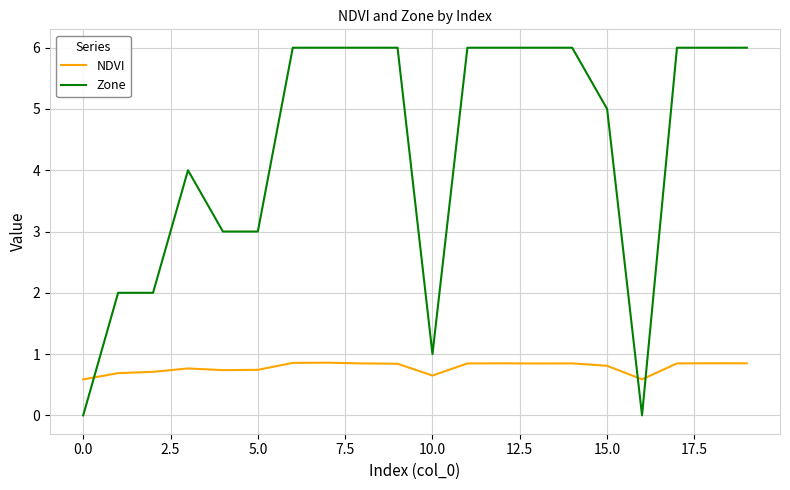

How many lines are shown in the chart?

2